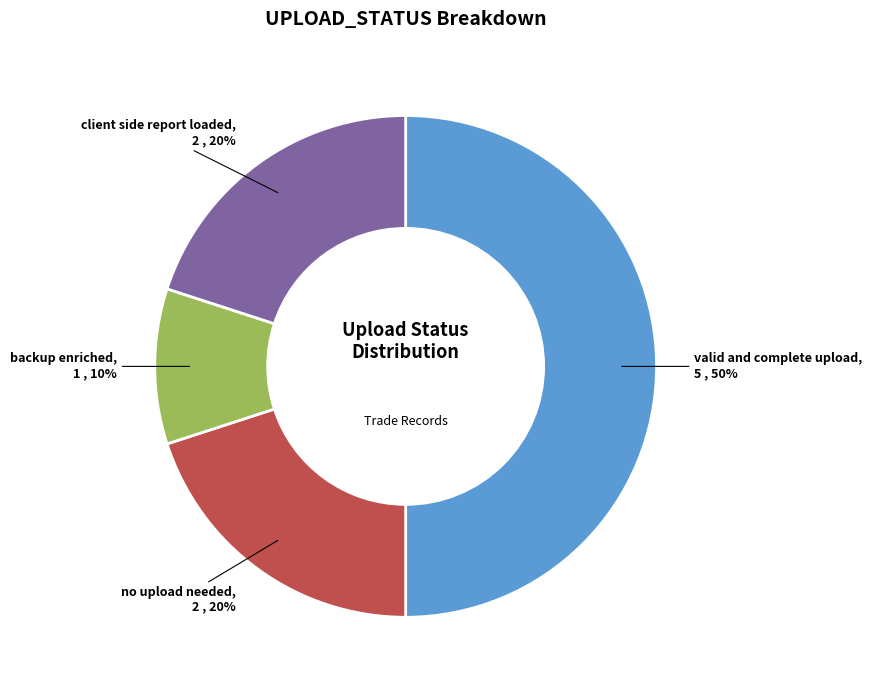

How many segments does this pie chart have?

4